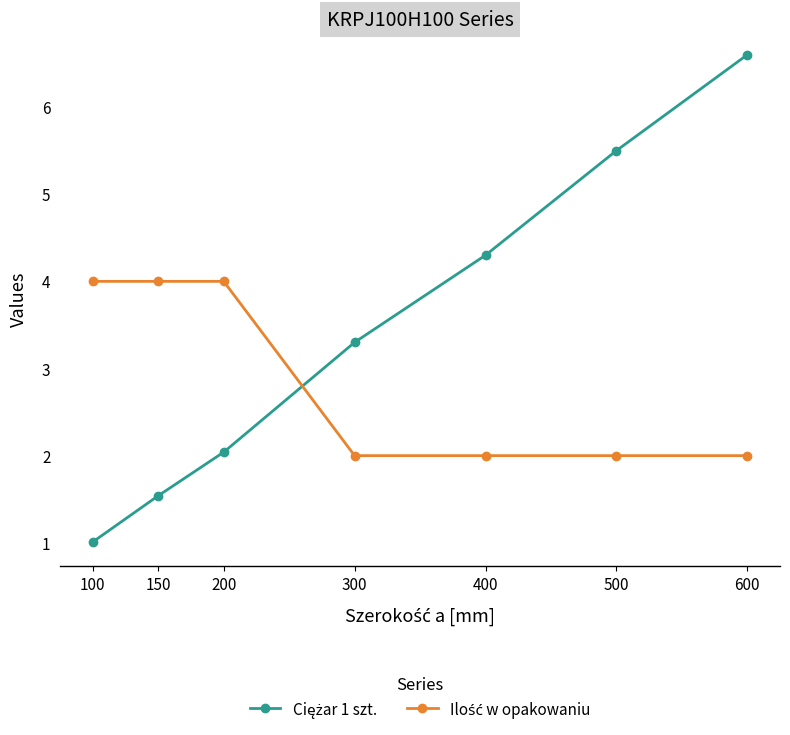

What is the spread (max minus min) of values at 600?

4.6